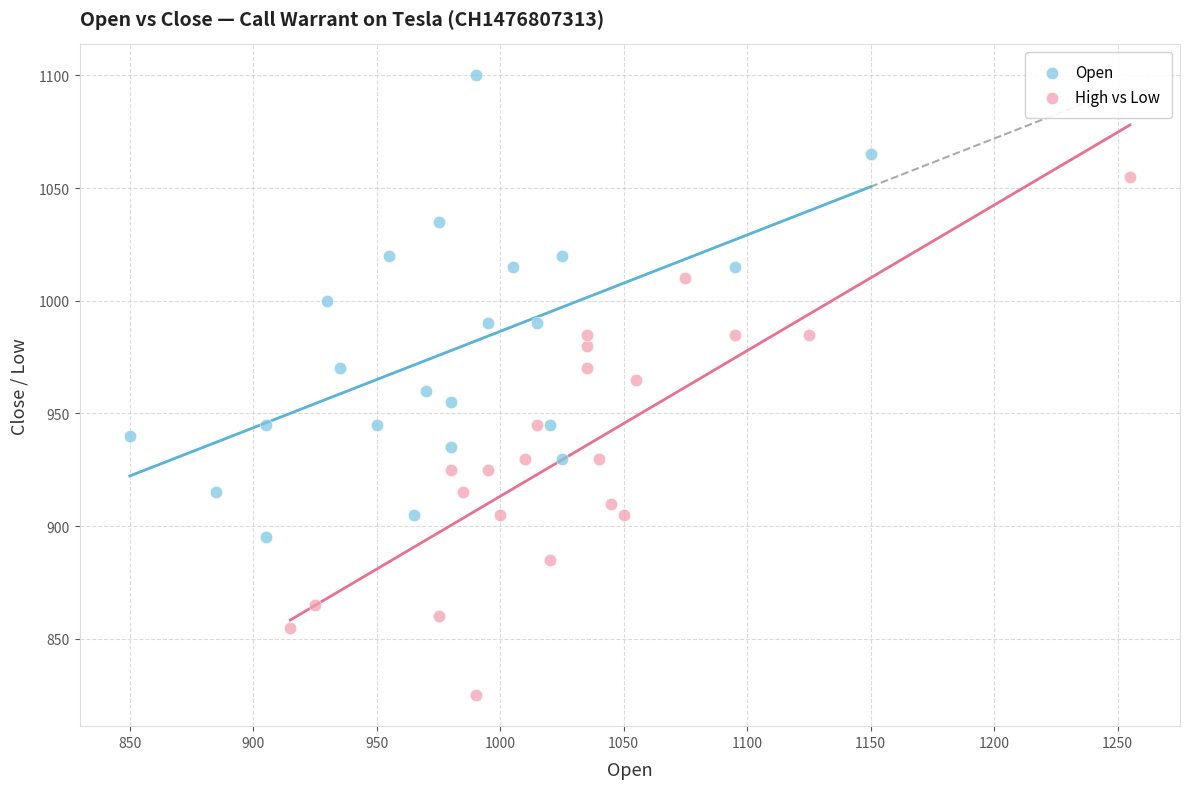

Which series contains the highest Y value?

Open